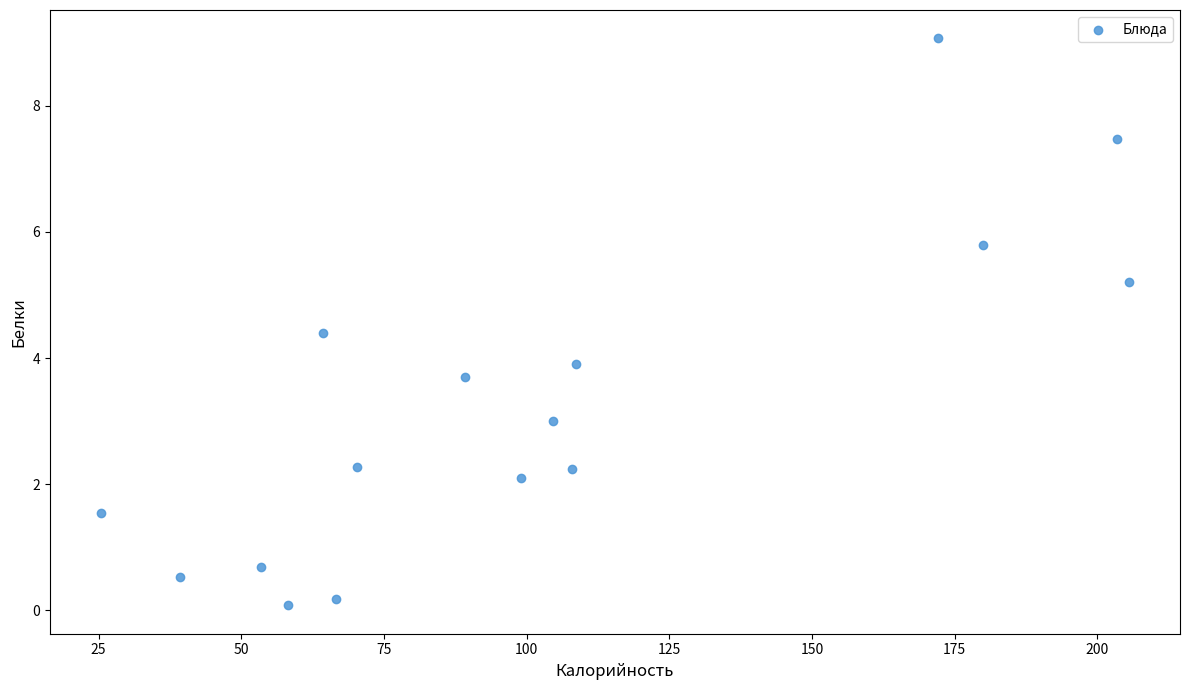

What is the range of Y values (max minus min)?

9.0